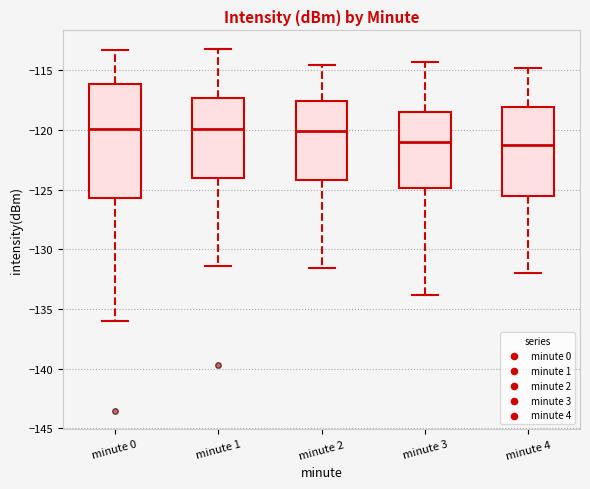

Reading left to right, transcribe this box plot: for each box, give where its median line is, the range the box spans, and where its two whiskers end, as read against the y-axis. The values are not printed on the chart, so give them approximately, as read against the axis.

minute 0: median -120.0, box -125.5 to -116.0, whiskers -136.0 to -113.5
minute 1: median -120.0, box -124.0 to -117.5, whiskers -131.5 to -113.0
minute 2: median -120.0, box -124.0 to -117.5, whiskers -131.5 to -114.5
minute 3: median -121.0, box -125.0 to -118.5, whiskers -134.0 to -114.5
minute 4: median -121.5, box -125.5 to -118.0, whiskers -132.0 to -115.0